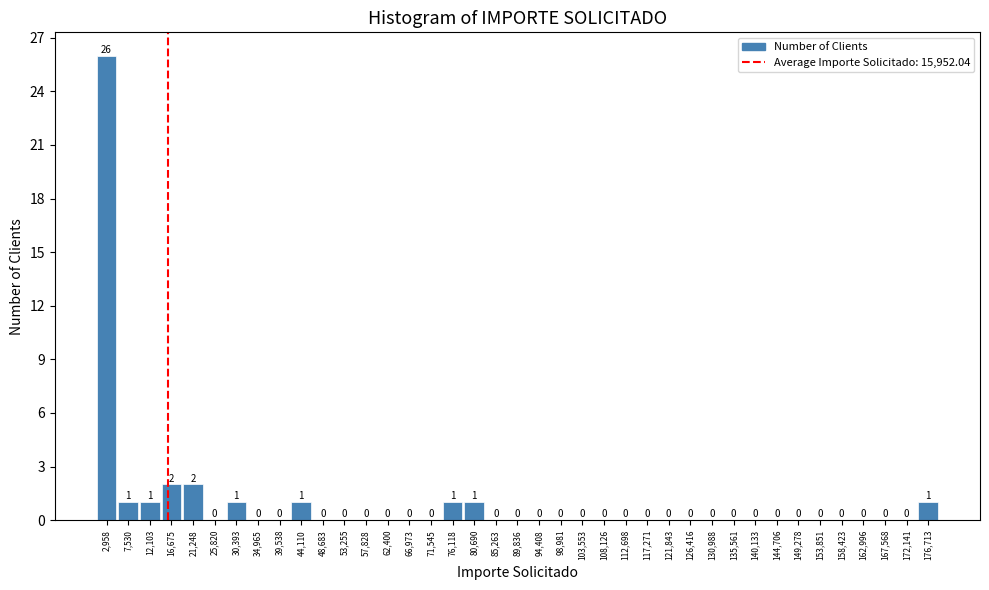

Reading left to right, list every bar in this chart as the range it spans on the x-axis followed by its height. The bar edges are not printed on the chart, so give them approximately, as read against the axis.

500 to 5000: 26
5000 to 10000: 1
10000 to 14500: 1
14500 to 19000: 2
19000 to 23500: 2
23500 to 28000: 0
28000 to 32500: 1
32500 to 37500: 0
37500 to 42000: 0
42000 to 46500: 1
46500 to 51000: 0
51000 to 55500: 0
55500 to 60000: 0
60000 to 64500: 0
64500 to 69500: 0
69500 to 74000: 0
74000 to 78500: 1
78500 to 83000: 1
83000 to 87500: 0
87500 to 92000: 0
92000 to 96500: 0
96500 to 101500: 0
101500 to 106000: 0
106000 to 110500: 0
110500 to 115000: 0
115000 to 119500: 0
119500 to 124000: 0
124000 to 128500: 0
128500 to 133500: 0
133500 to 138000: 0
138000 to 142500: 0
142500 to 147000: 0
147000 to 151500: 0
151500 to 156000: 0
156000 to 160500: 0
160500 to 165500: 0
165500 to 170000: 0
170000 to 174500: 0
174500 to 179000: 1